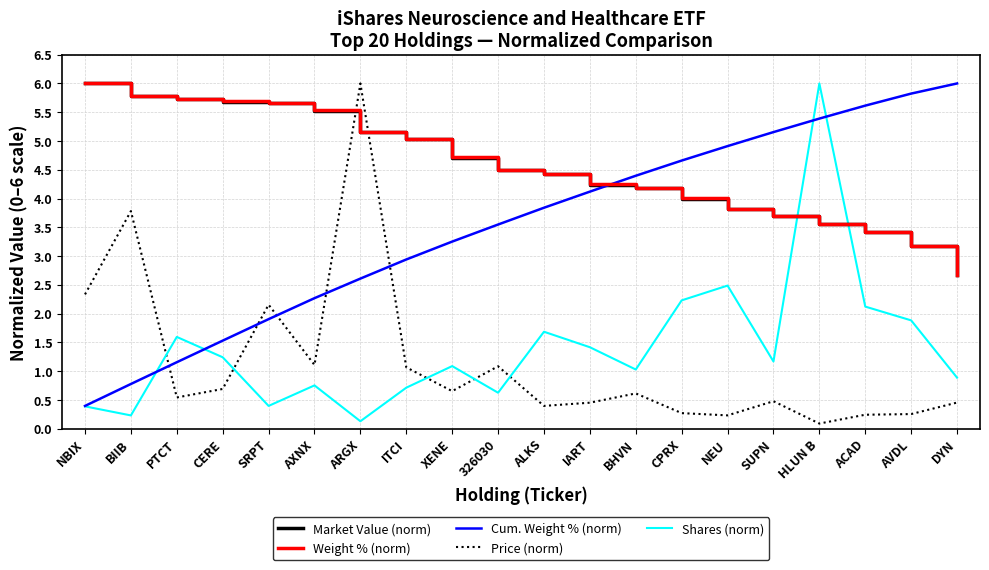

At how many categories does at least one series exceed 4?

20